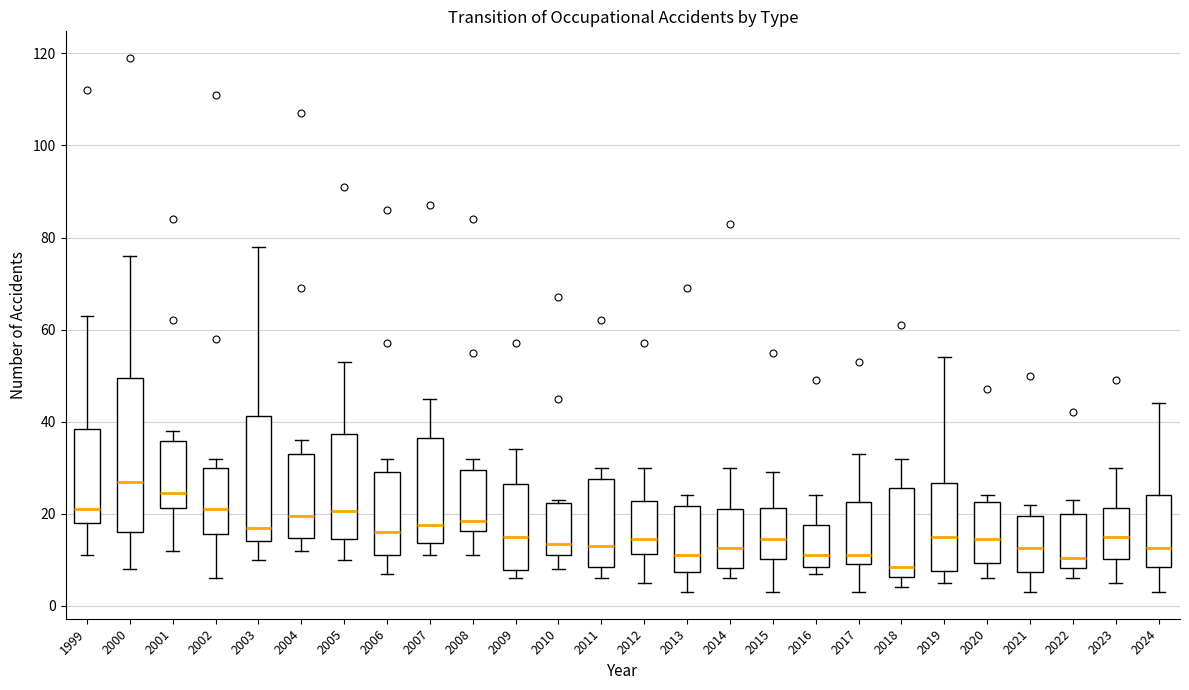

Which box is the tallest, from its lower edge to its upper edge?

2000